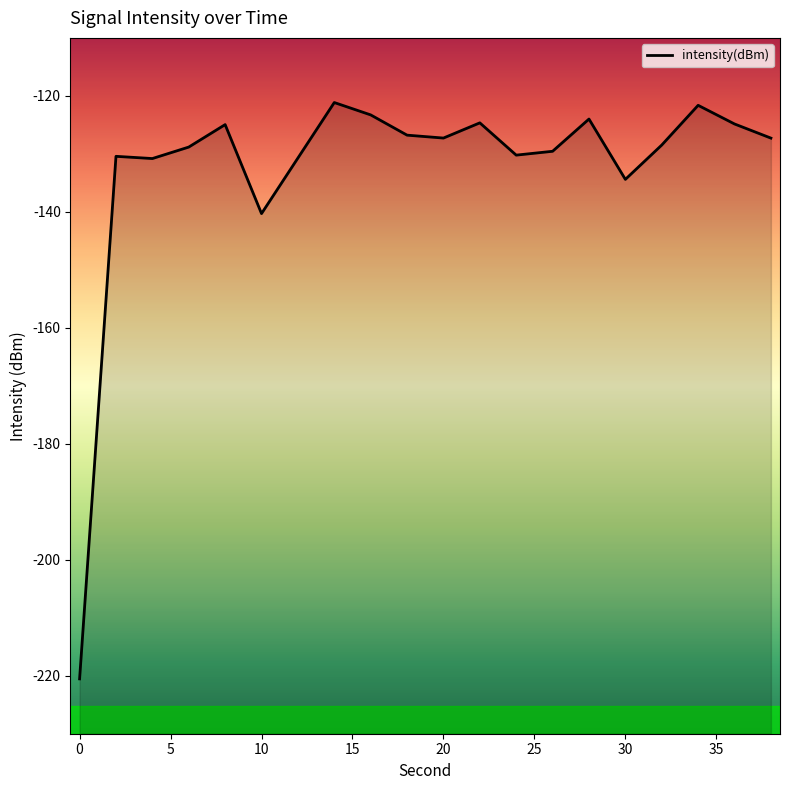

How many values are below -127?

12